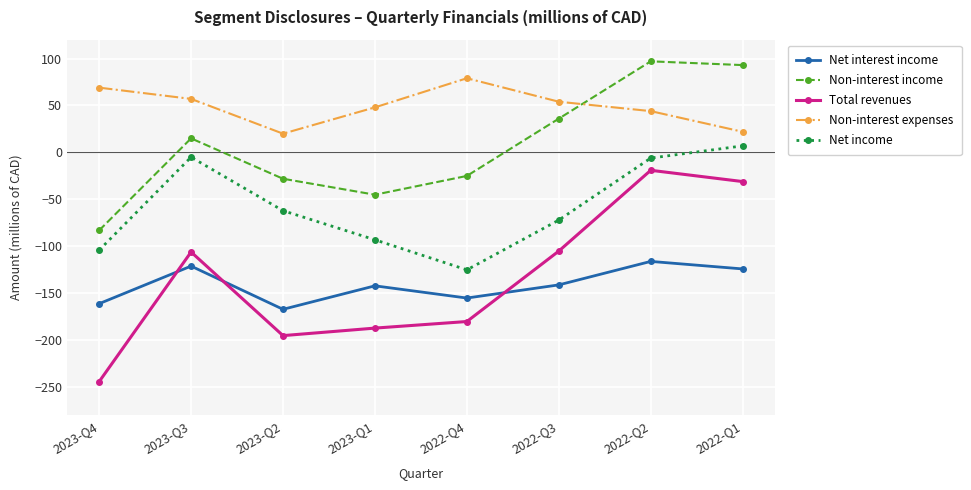

In Total revenues, how many points are higher than both neighbors (excluding endpoints)?

2